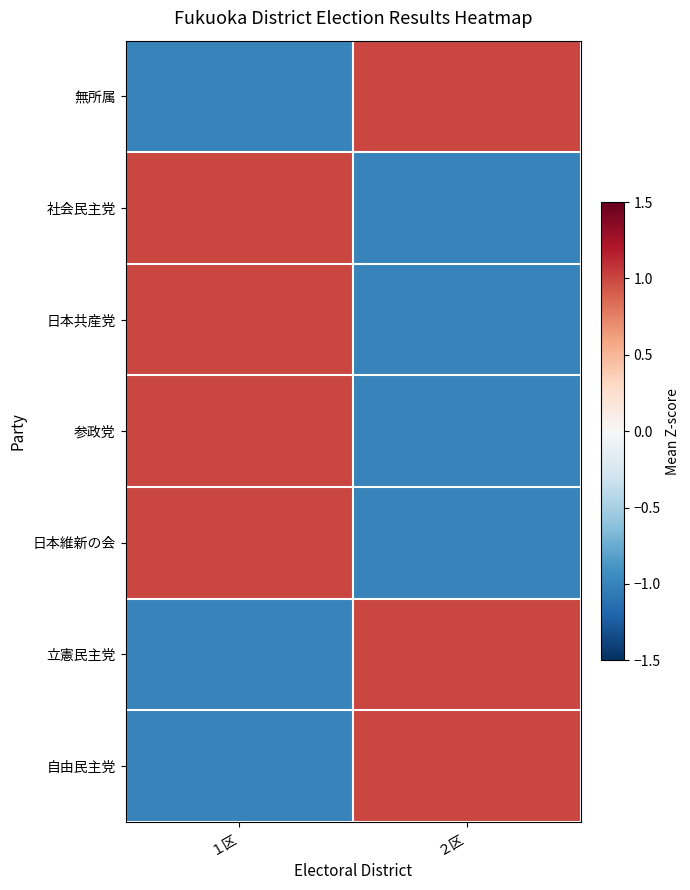

At which category does the chart reach its peak across all series?

２区